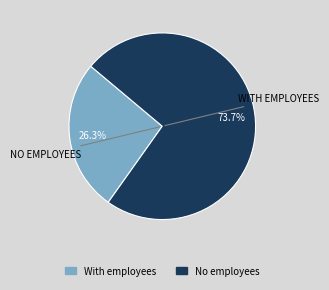

Is there a majority slice in this chart?

Yes